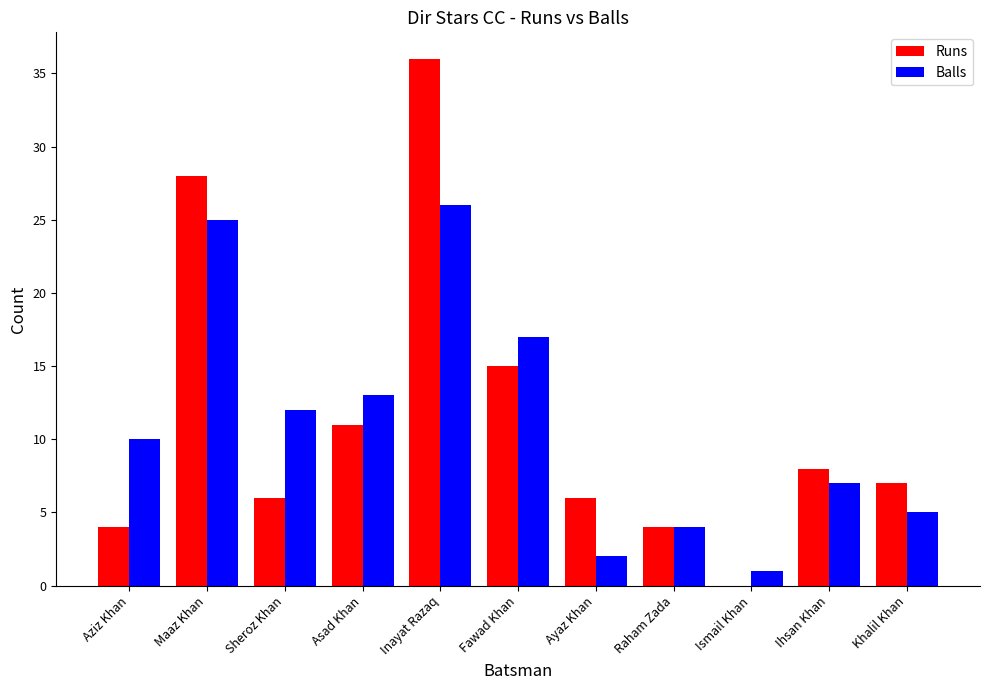

Is it true that Balls equals 27 at Fawad Khan?

False